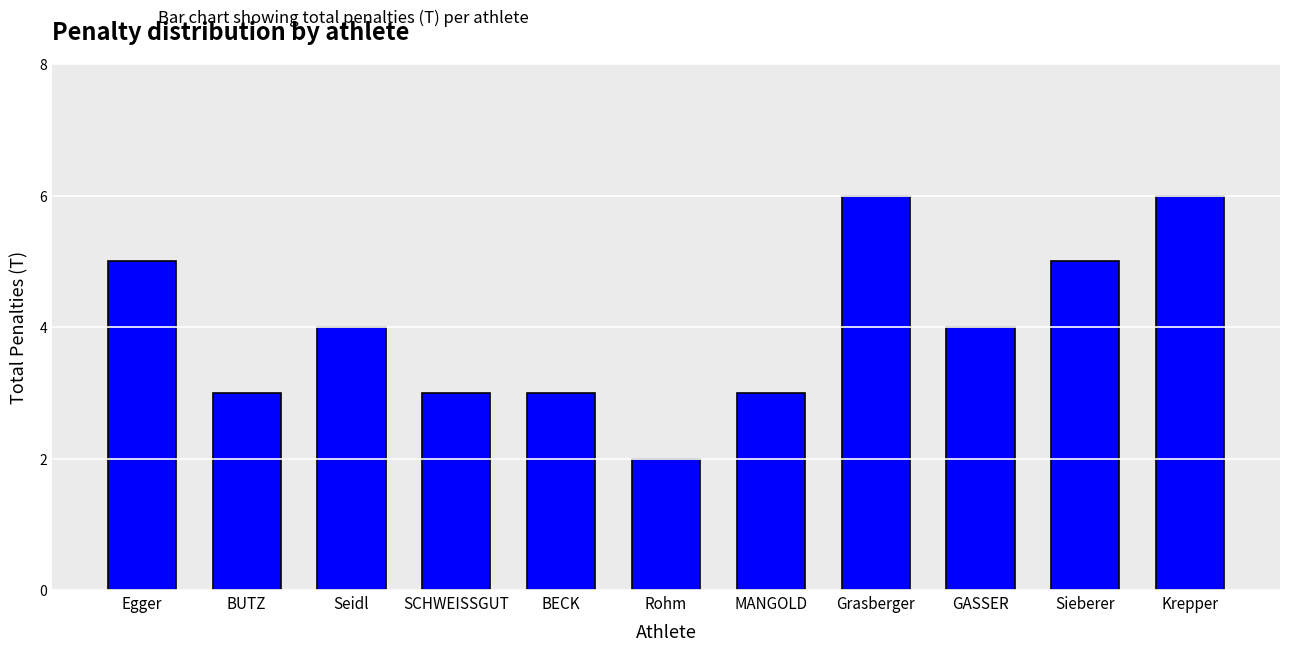

How many distinct data groups are displayed?

1